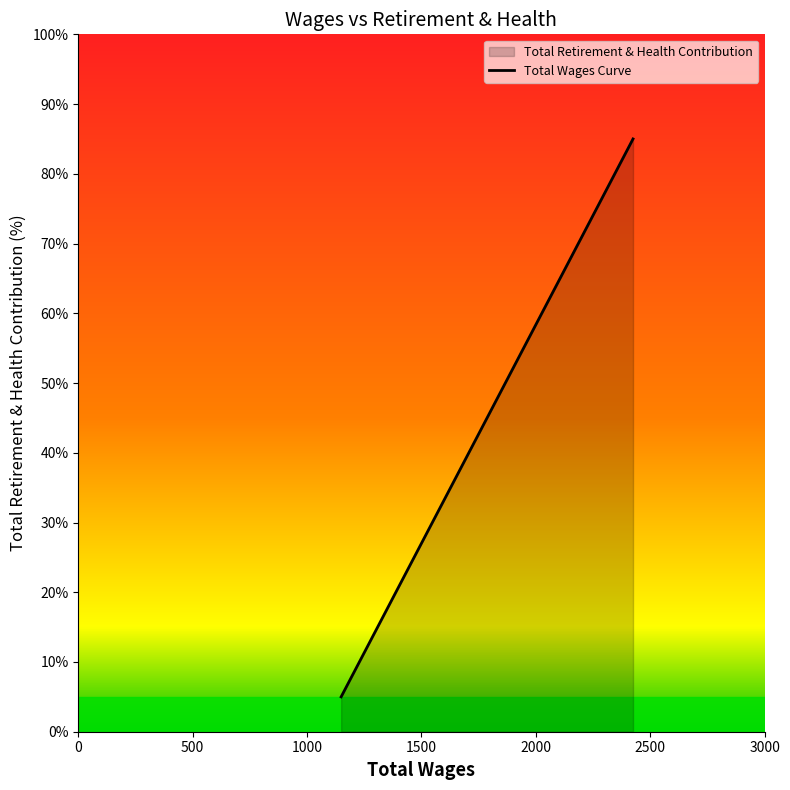

How many data points are less than 29?

2